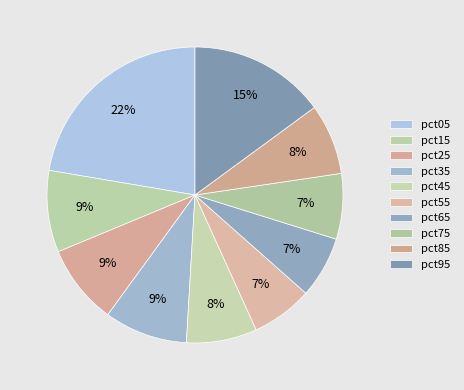

What percentage is the pct45 slice, to the nearest percent?

8%